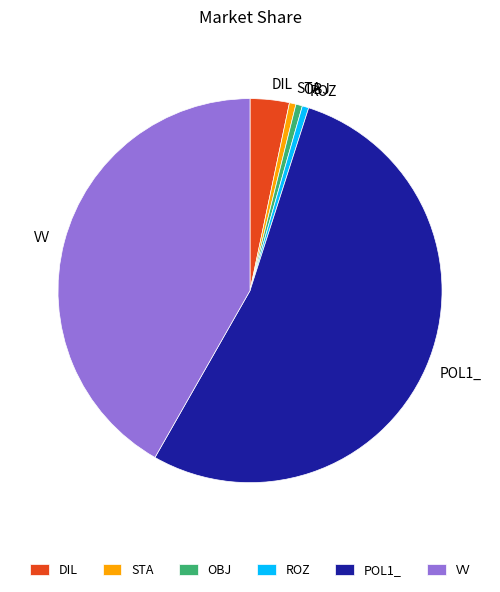

Combined, do DIL and STA account for over 50%?

No